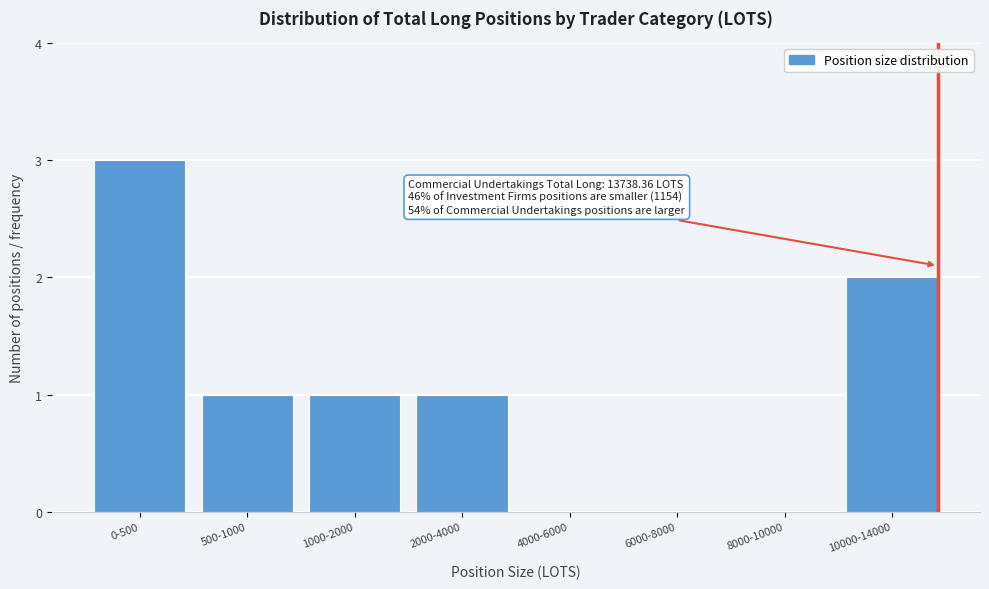

Reading left to right, list all the values displayed in this chart.

0-500=3	500-1000=1	1000-2000=1	2000-4000=1	4000-6000=0	6000-8000=0	8000-10000=0	10000-14000=2